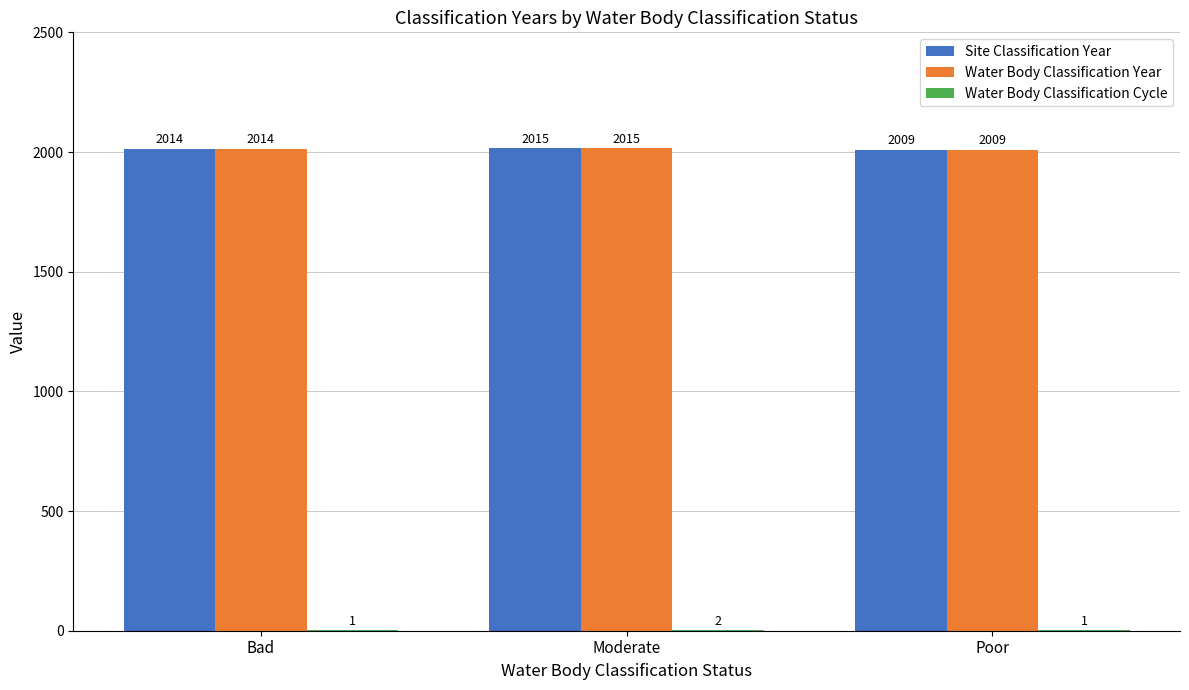

How many data points does each series have?

3